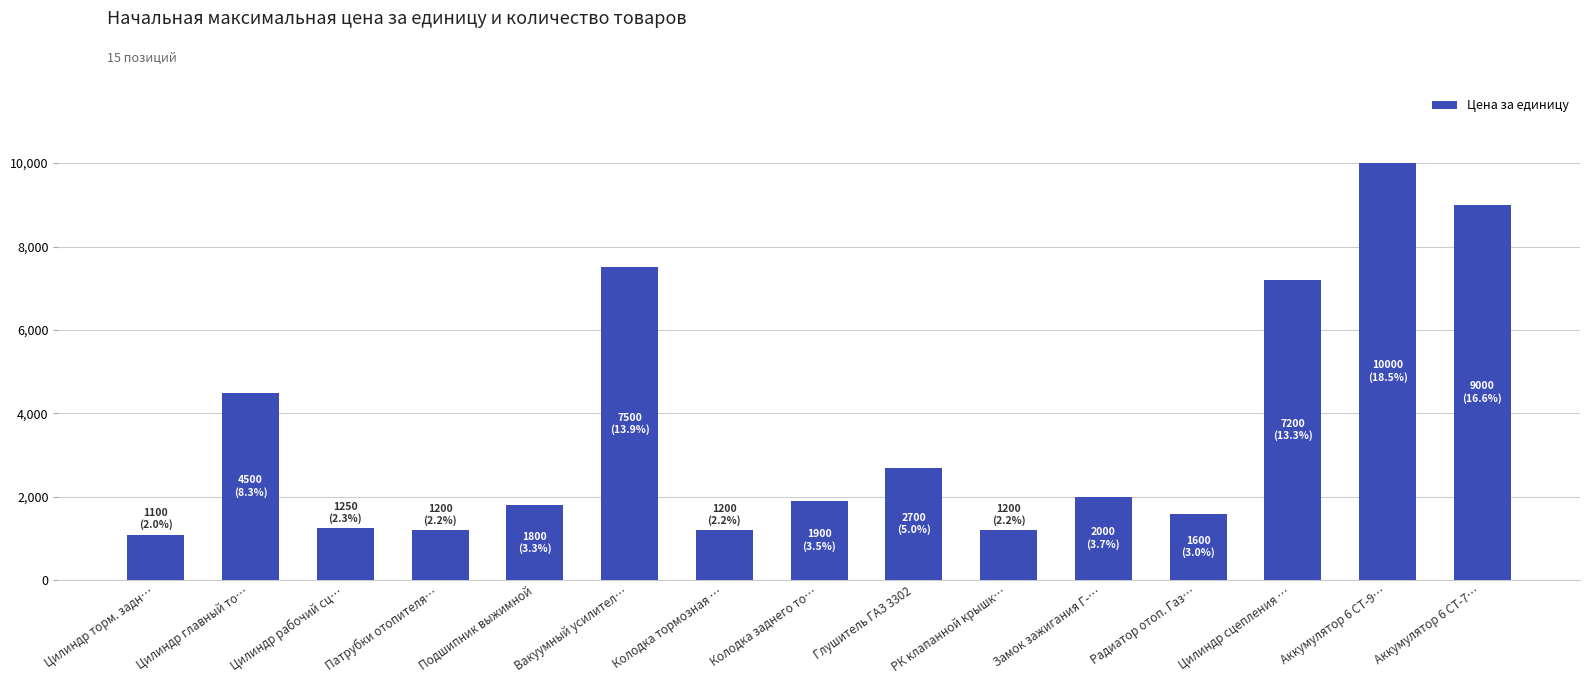

What is the sum of the values at Колодка тормозная … and Цилиндр главный то…?

5700